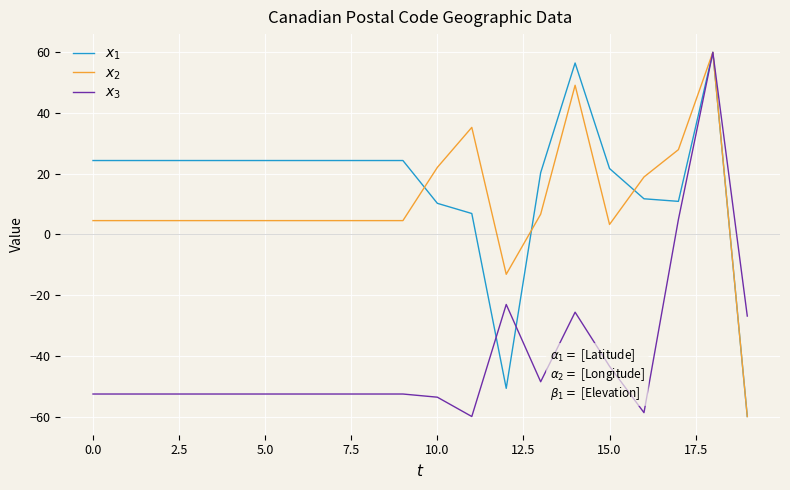

How many values in the $x_2$ series are below 4?

3